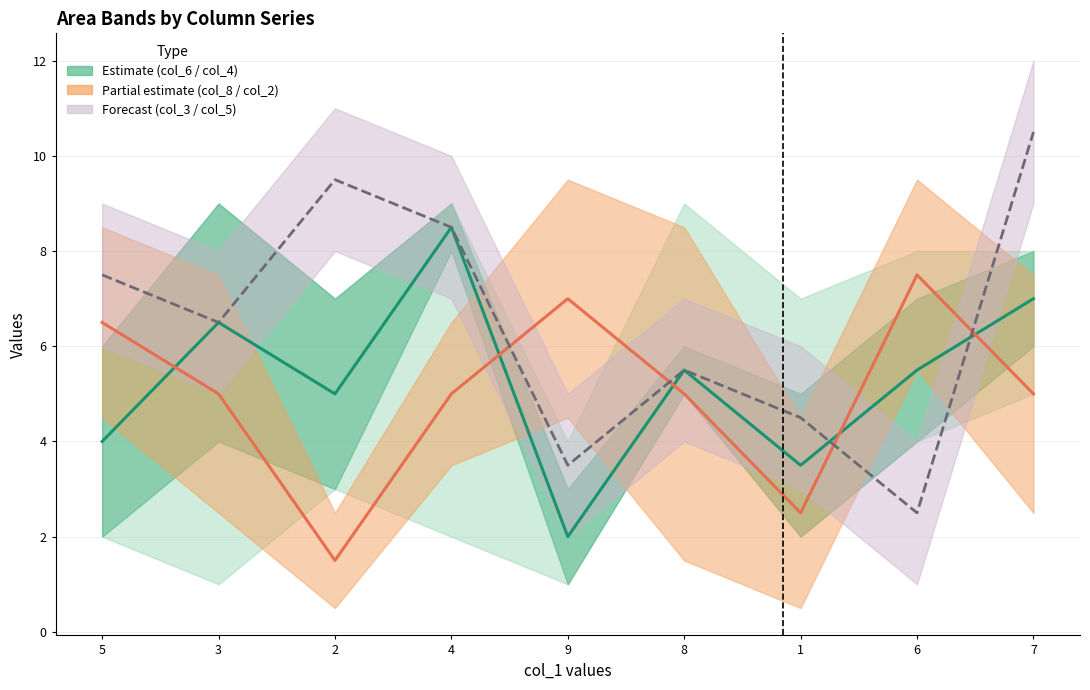

How many categories are shown in the chart?

9